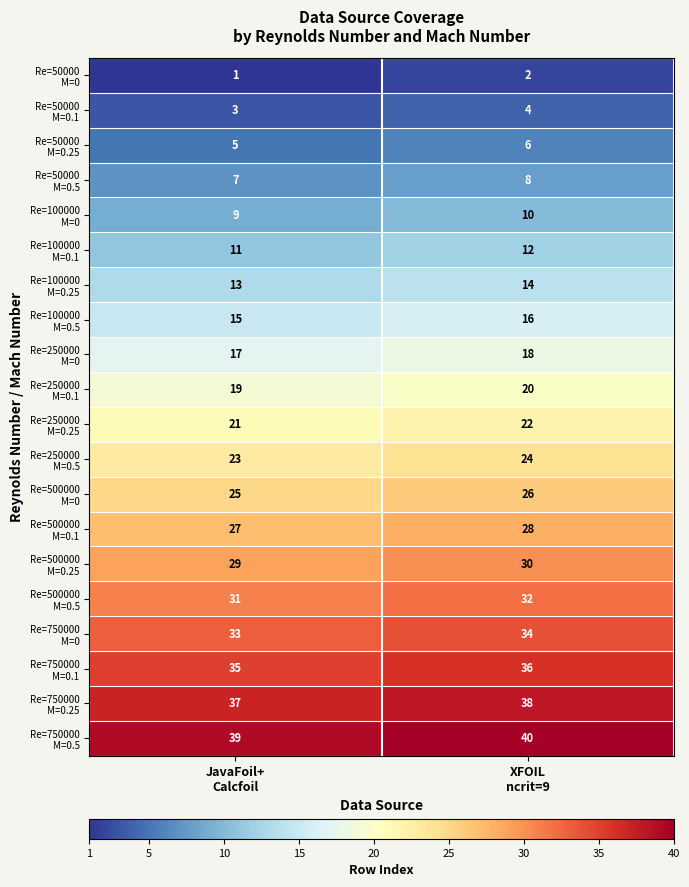

At which category is the sum across all series the highest?

XFOIL
ncrit=9